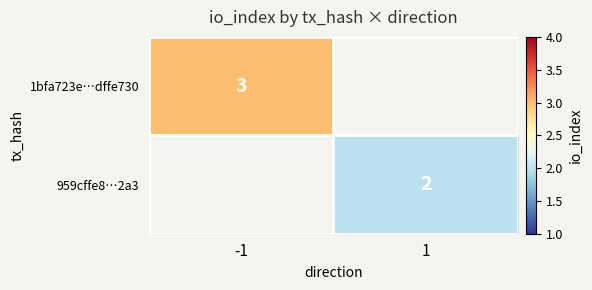

True or false: 959cffe8…2a3 has a value of 2 at 1.

True